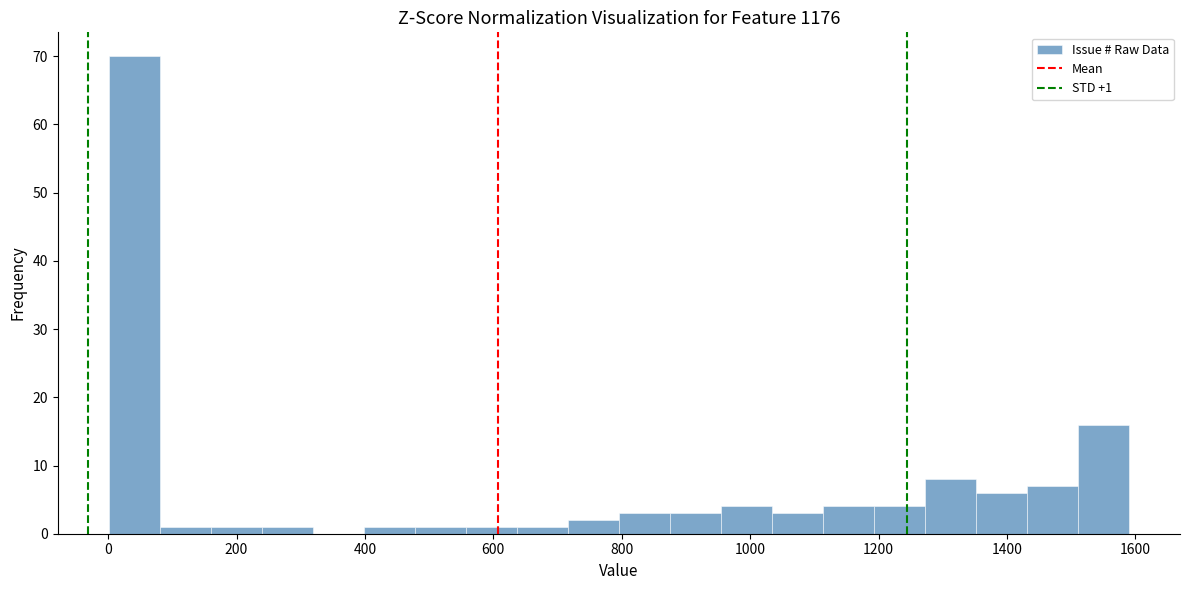

Read against the x-axis, roughly where is the centre of the tallest bar?

40